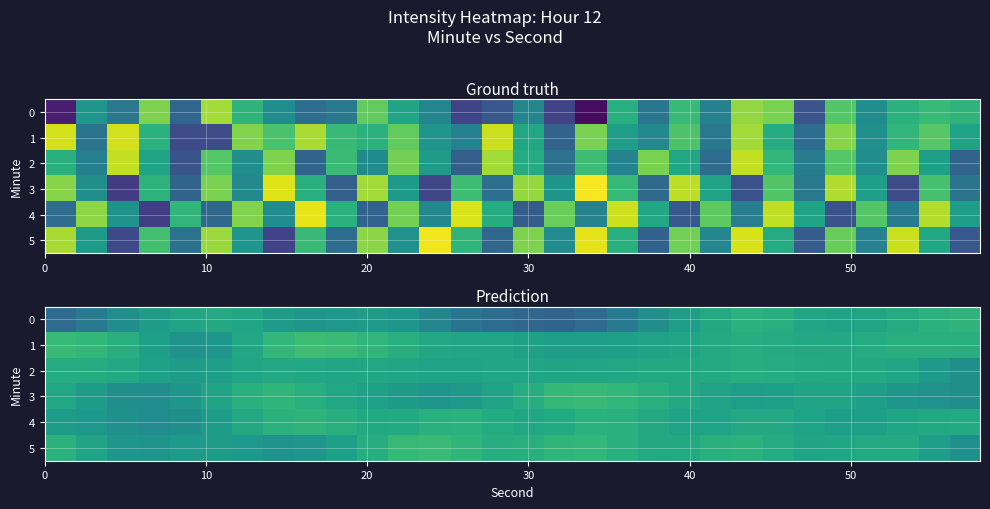

What is the greatest value displayed?

-123.8